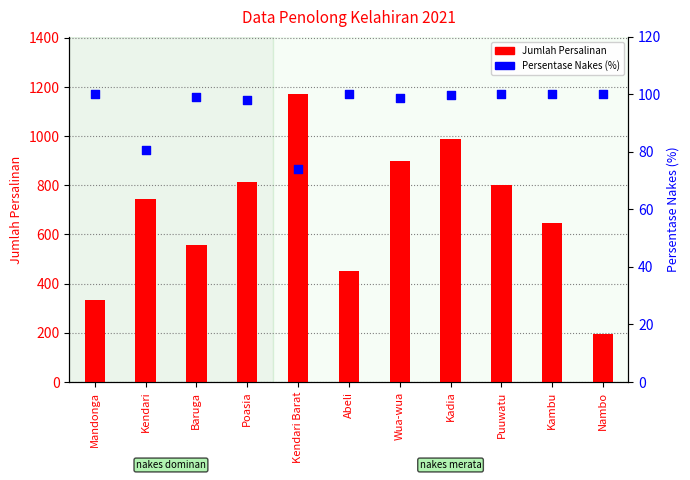

What are all the series names shown in the legend?

Jumlah Persalinan, Persentase Nakes